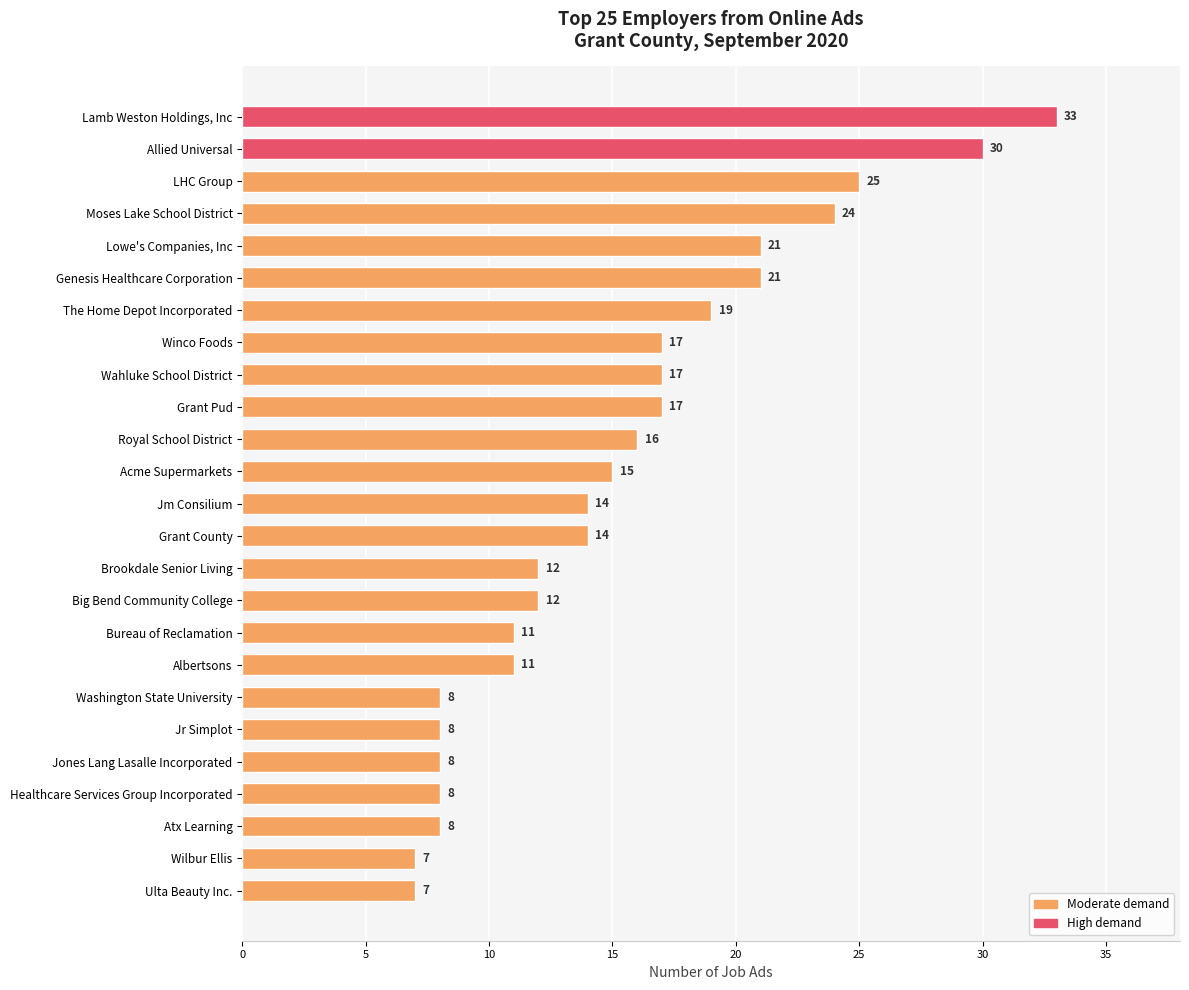

What value does the data have at Royal School District, to the nearest 5?

15